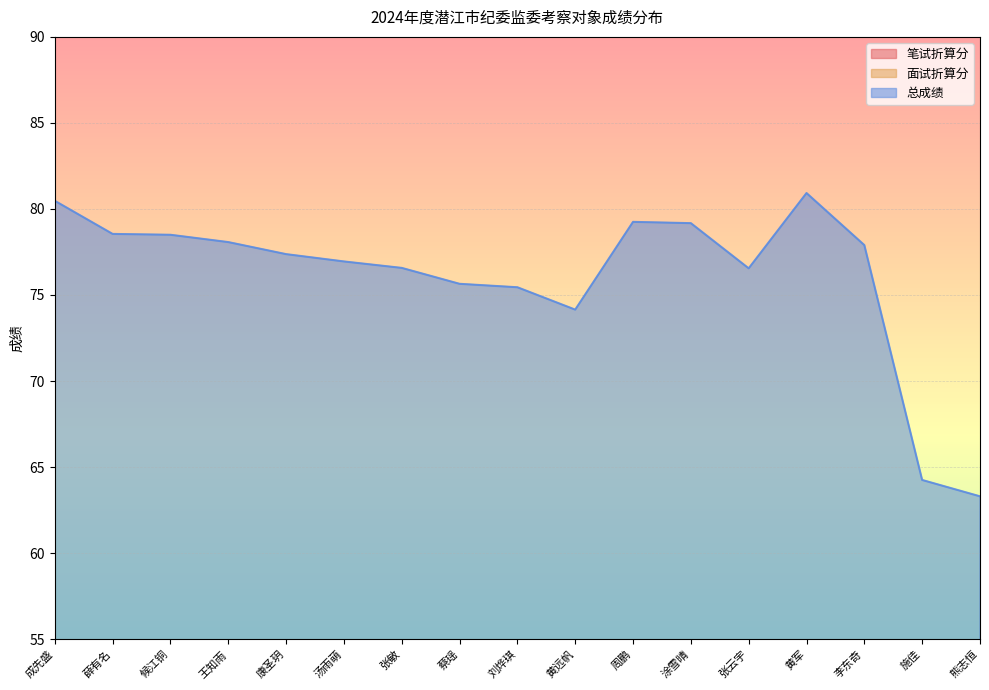

What are all the series names shown in the legend?

笔试折算分, 面试折算分, 总成绩